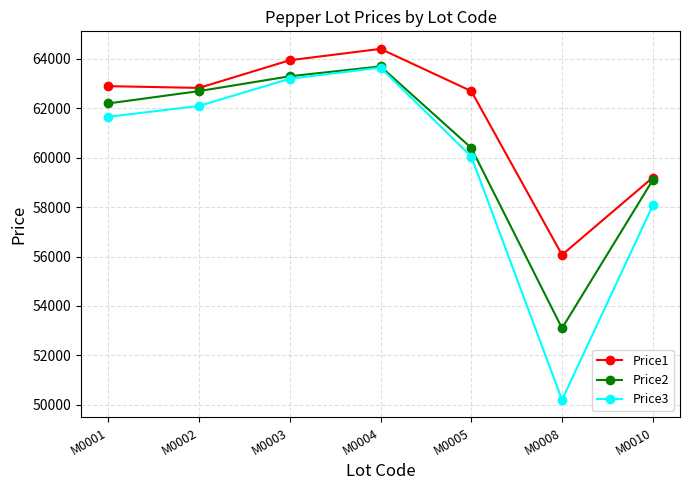

At how many categories does at least one series exceed 50277?

7